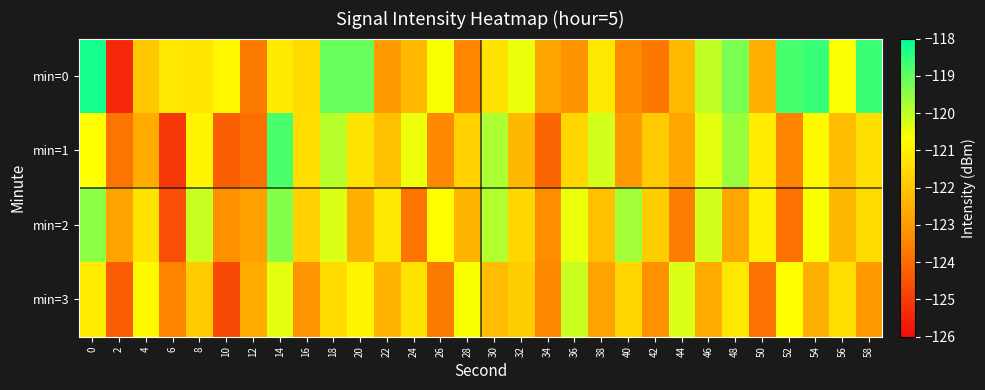

Reading right to left, extract all data points from this chart.

min=0: 58=-118.6	56=-120.7	54=-118.6	52=-118.8	50=-122.5	48=-119.3	46=-120.0	44=-122.3	42=-123.7	40=-123.4	38=-121.2	36=-123.2	34=-122.7	32=-120.4	30=-121.3	28=-123.5	26=-120.6	24=-122.3	22=-123.0	20=-119.1	18=-119.1	16=-121.5	14=-121.1	12=-123.7	10=-120.8	8=-121.2	6=-121.2	4=-121.9	2=-125.4	0=-118.2
min=1: 58=-121.4	56=-122.2	54=-120.8	52=-123.5	50=-121.1	48=-119.6	46=-120.4	44=-122.7	42=-121.9	40=-123.0	38=-120.2	36=-121.6	34=-124.1	32=-122.3	30=-119.8	28=-121.7	26=-123.4	24=-120.5	22=-122.1	20=-121.3	18=-119.9	16=-121.4	14=-118.8	12=-123.9	10=-124.3	8=-120.9	6=-125.1	4=-122.6	2=-123.8	0=-120.7
min=2: 58=-121.5	56=-122.3	54=-120.6	52=-123.9	50=-121.0	48=-122.7	46=-120.2	44=-123.6	42=-121.8	40=-119.7	38=-122.1	36=-120.5	34=-123.3	32=-121.6	30=-119.9	28=-122.4	26=-120.7	24=-123.8	22=-121.2	20=-122.5	18=-120.3	16=-121.7	14=-119.4	12=-122.9	10=-123.2	8=-120.1	6=-124.6	4=-121.3	2=-122.8	0=-119.5
min=3: 58=-123.0	56=-121.4	54=-122.5	52=-120.7	50=-123.9	48=-121.2	46=-122.6	44=-120.3	42=-123.2	40=-121.6	38=-122.8	36=-120.1	34=-123.4	32=-121.8	30=-122.2	28=-120.6	26=-123.7	24=-121.3	22=-122.4	20=-120.9	18=-121.5	16=-123.1	14=-120.4	12=-122.6	10=-124.7	8=-121.9	6=-123.5	4=-120.8	2=-124.3	0=-121.1